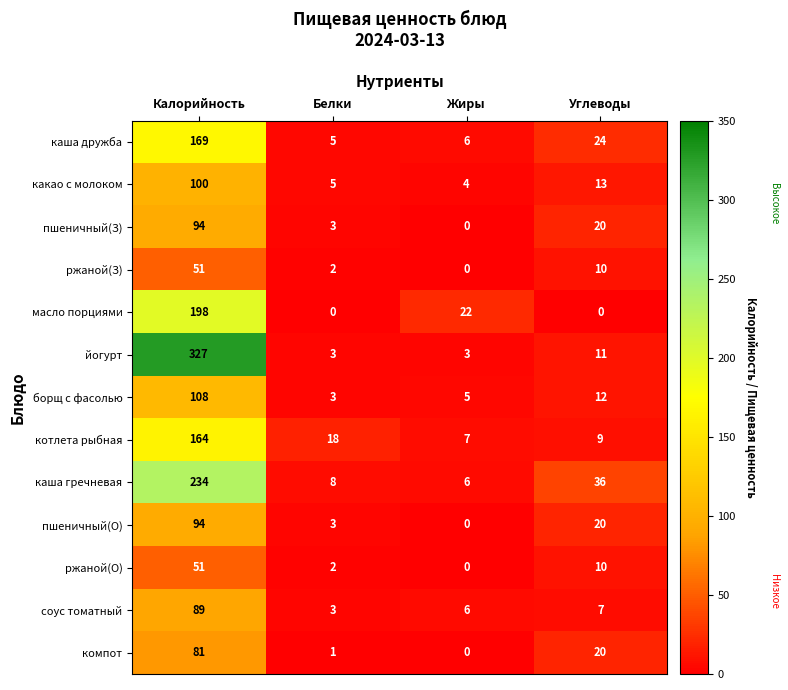

What is the average value of the соус томатный series?

26